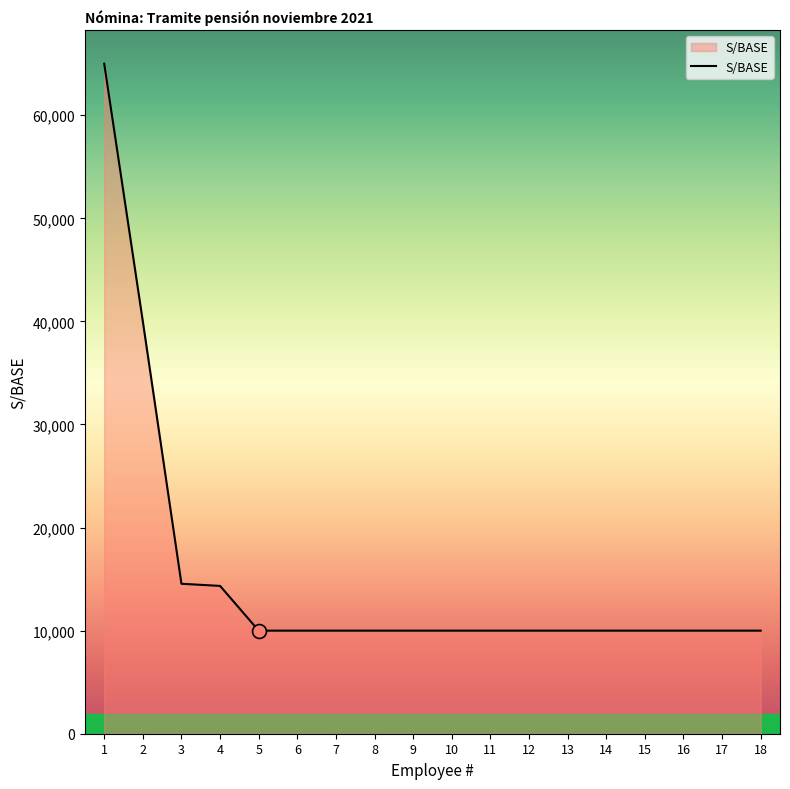

Is it true that the value at 8 is 17183.2?

False